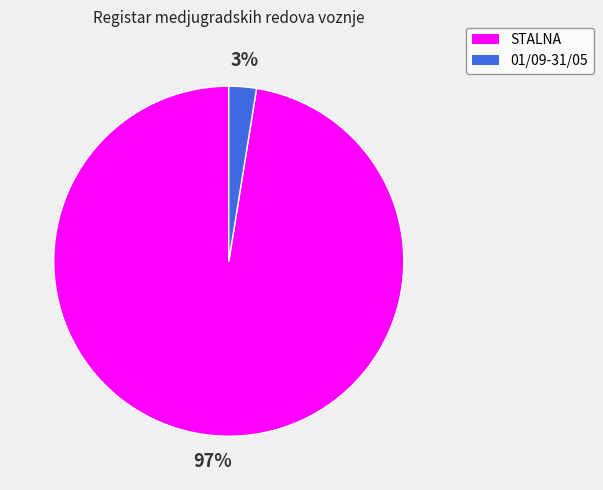

To the nearest percent, what is the average slice percentage?

50%